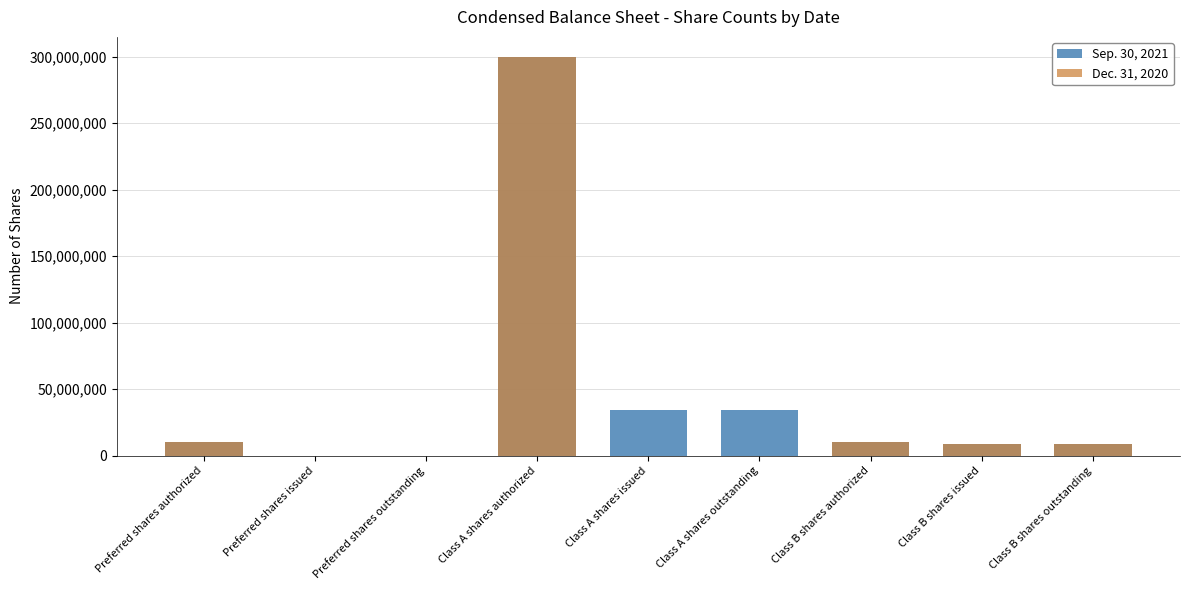

Read the Sep. 30, 2021 value at Class A shares outstanding.

34500000